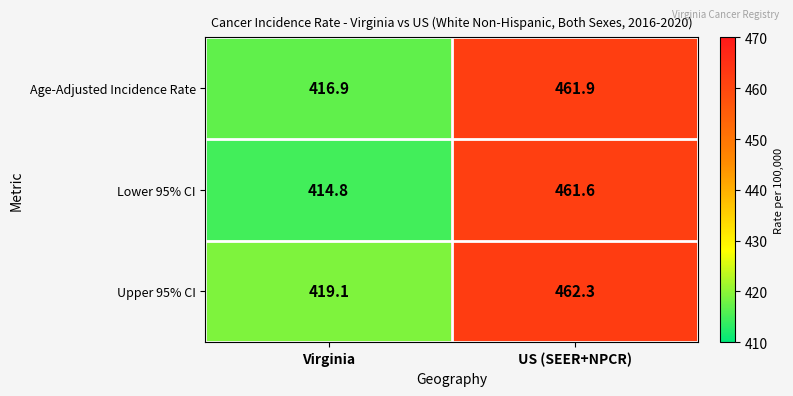

What is the smallest value displayed?

414.8